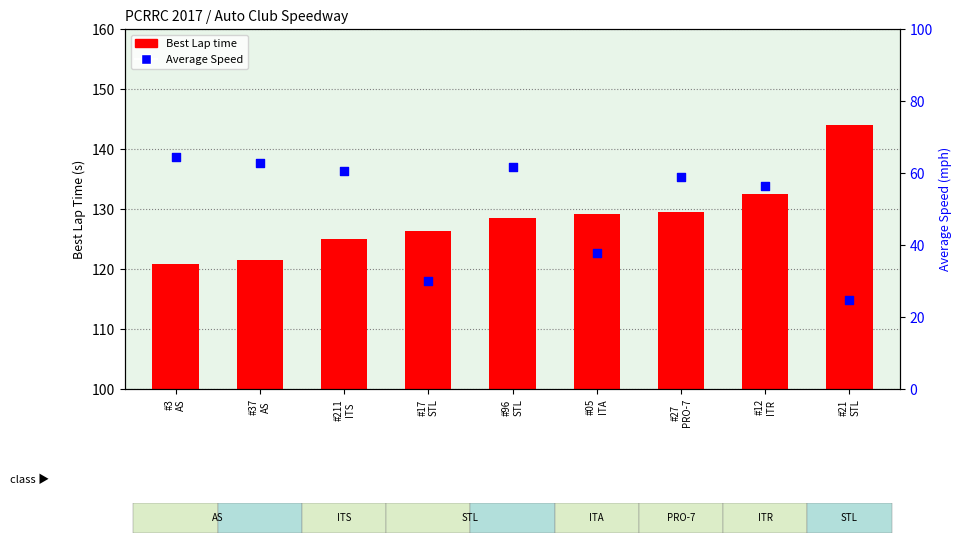

What is the total value across all series at #37
AS?

184.3